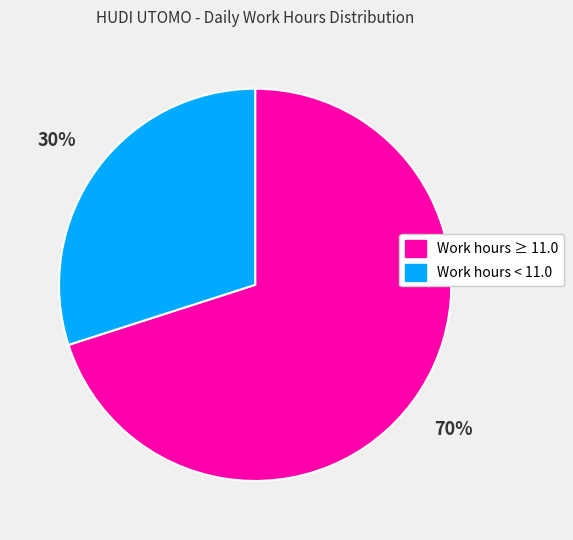

To the nearest percent, what is the average slice percentage?

50%